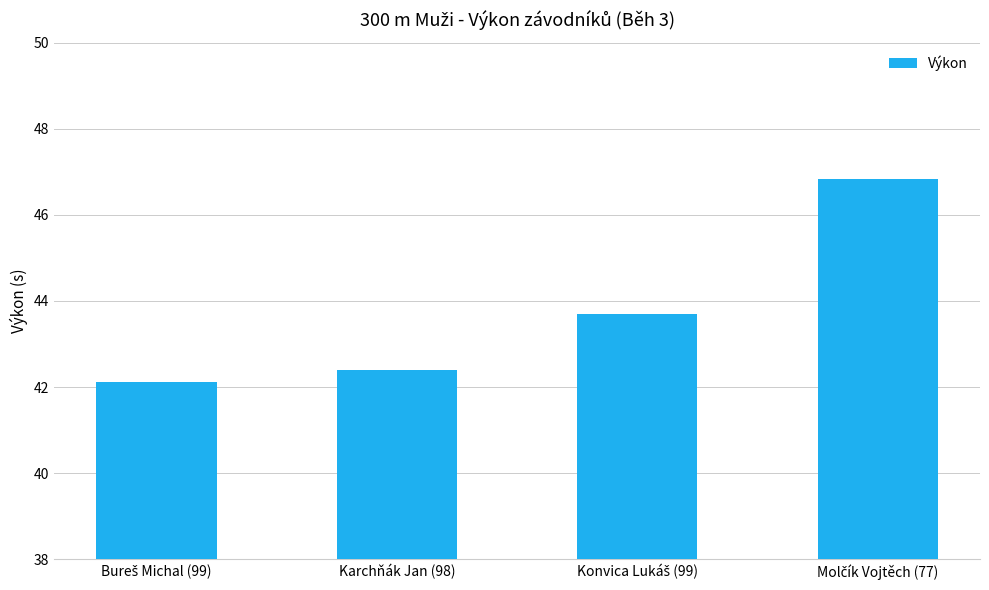

What is the label of the 3rd bar from the right?

Karchňák Jan (98)